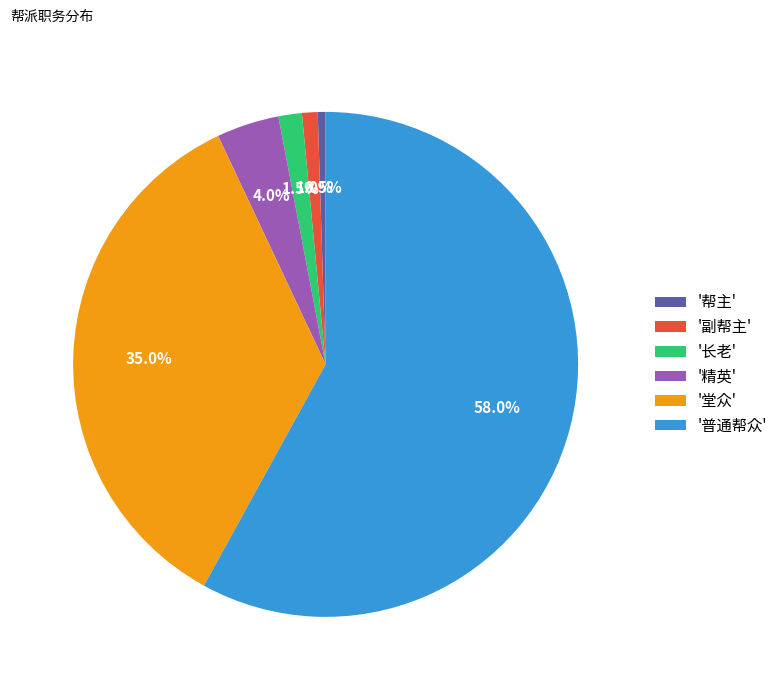

What is the smallest slice in the pie chart?

'帮主'